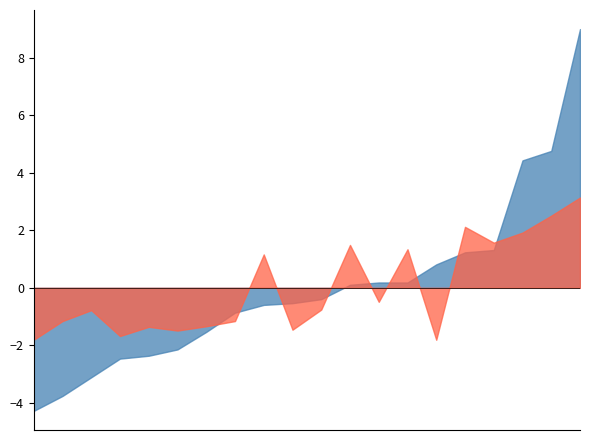

What is the maximum value shown in the chart?

9.0